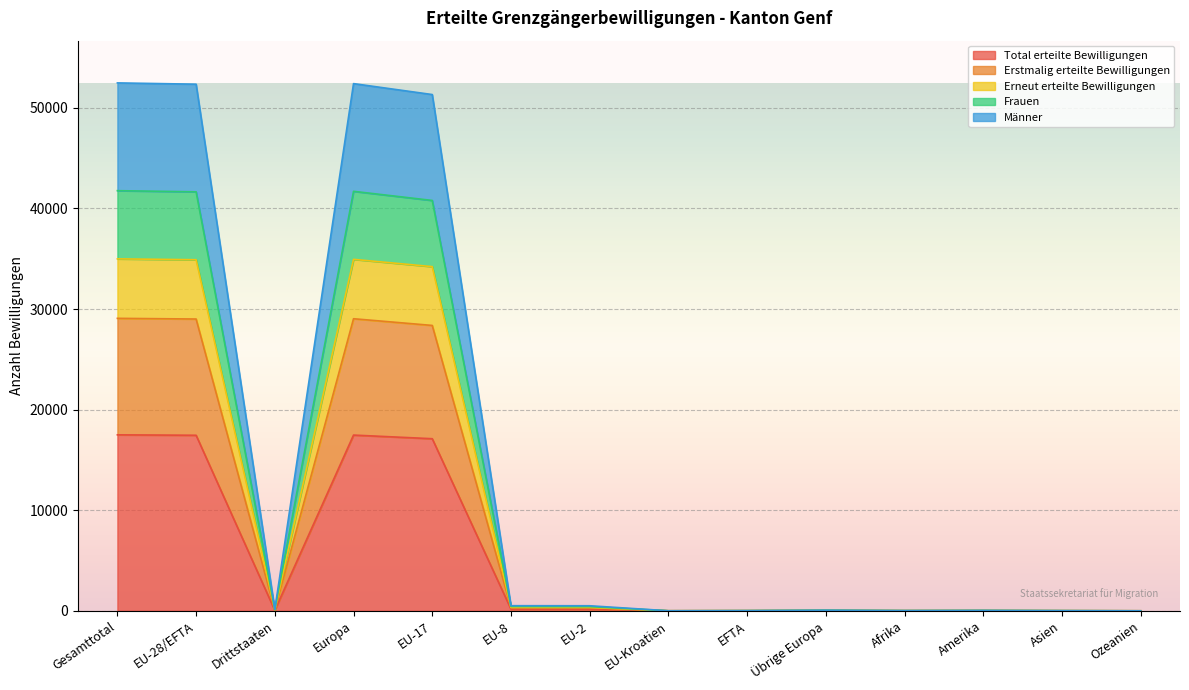

What are all the series names shown in the legend?

Total erteilte Bewilligungen, Erstmalig erteilte Bewilligungen, Erneut erteilte Bewilligungen, Frauen, Männer